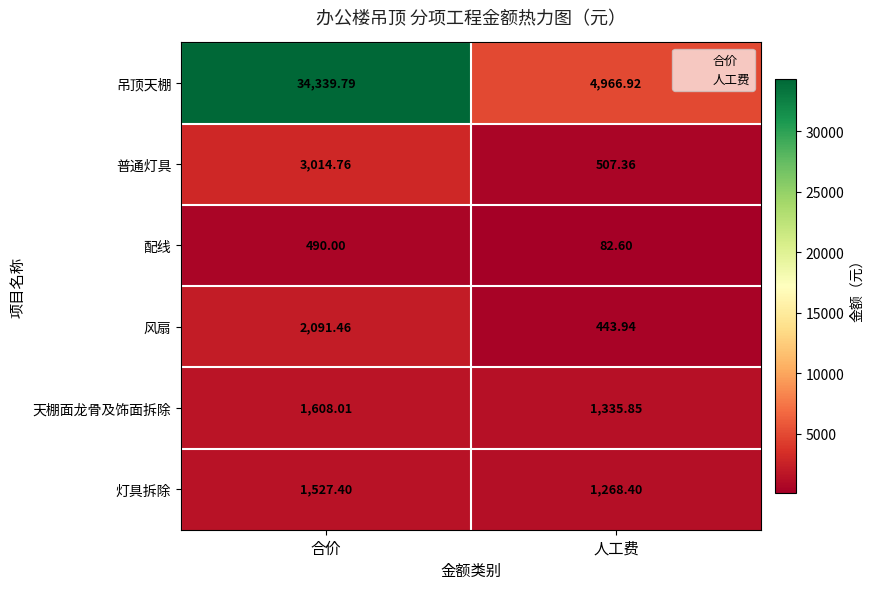

Which category has the highest value in the 灯具拆除 series?

合价